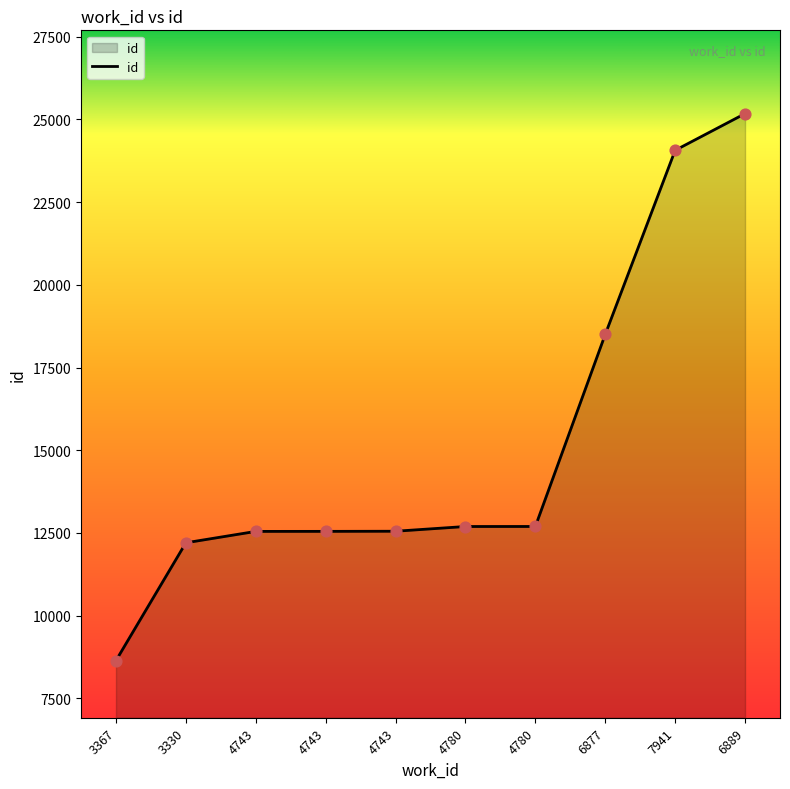

Does the chart have visible grid lines?

No